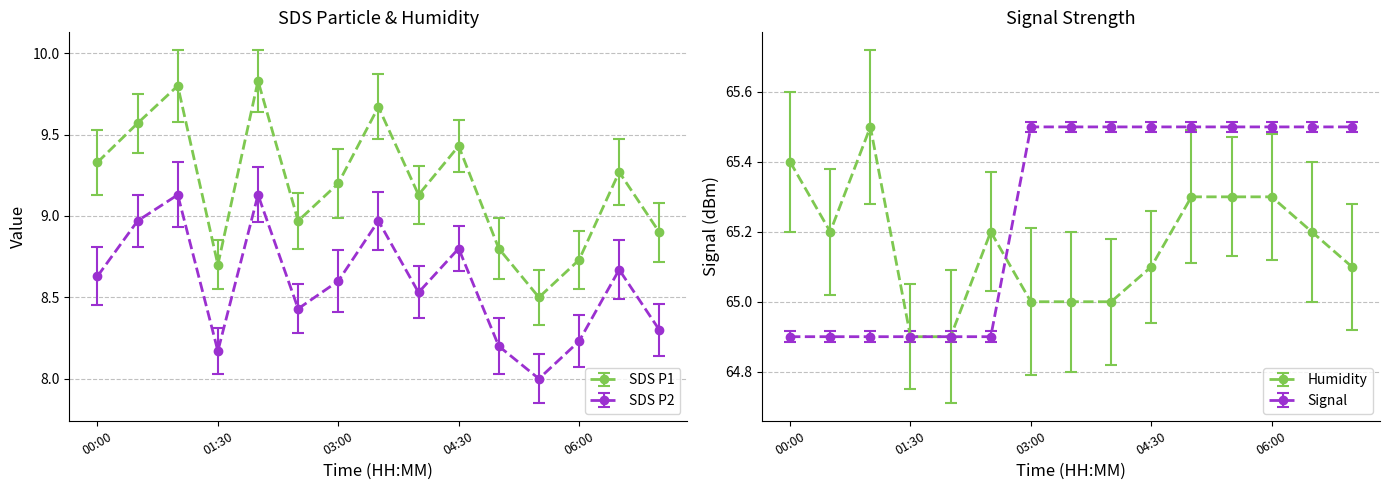

Between 03:30 and 07:00, which series saw the biggest shift?

SDS_P1